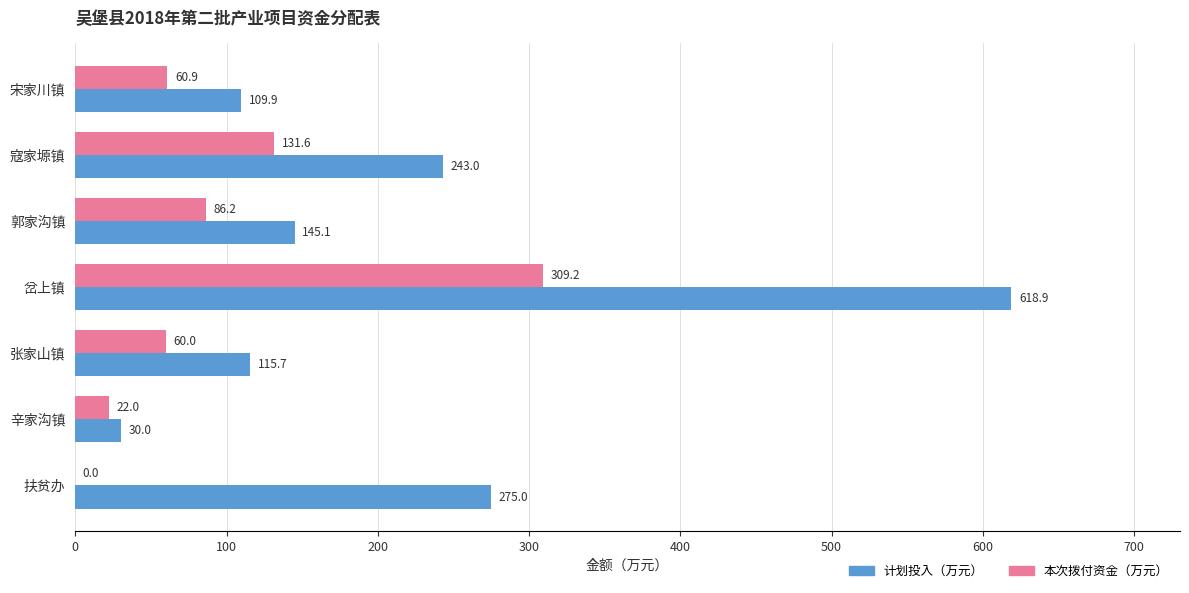

What is the sum of all 本次拨付资金（万元） values?

669.9